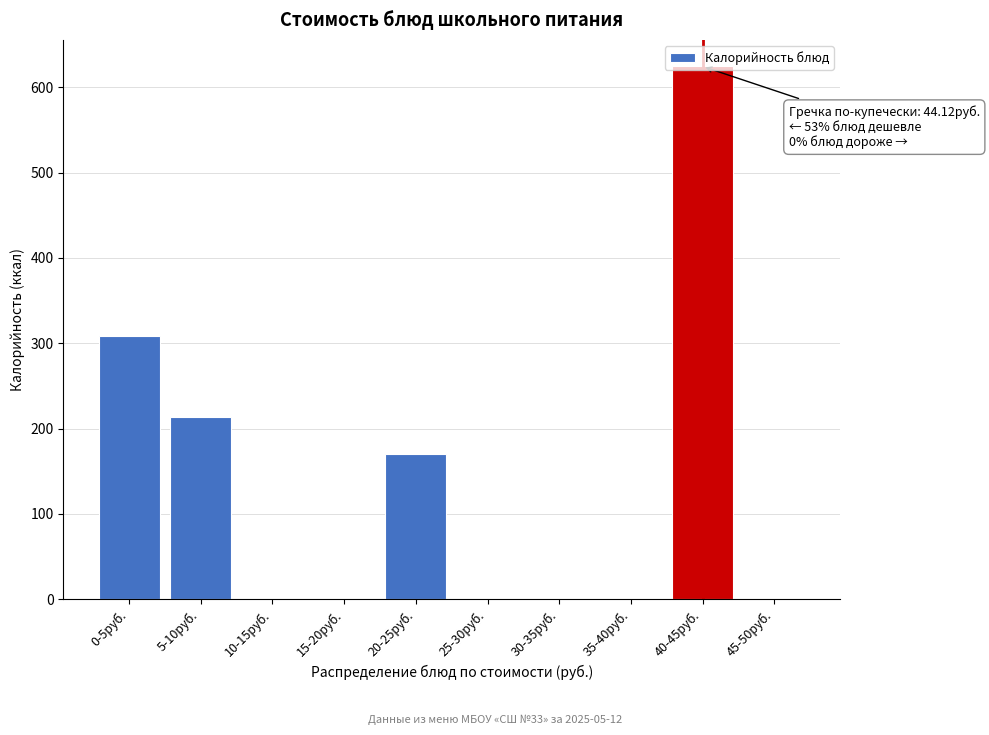

What is the change in value from 5-10руб. to 20-25руб.?

-43.2